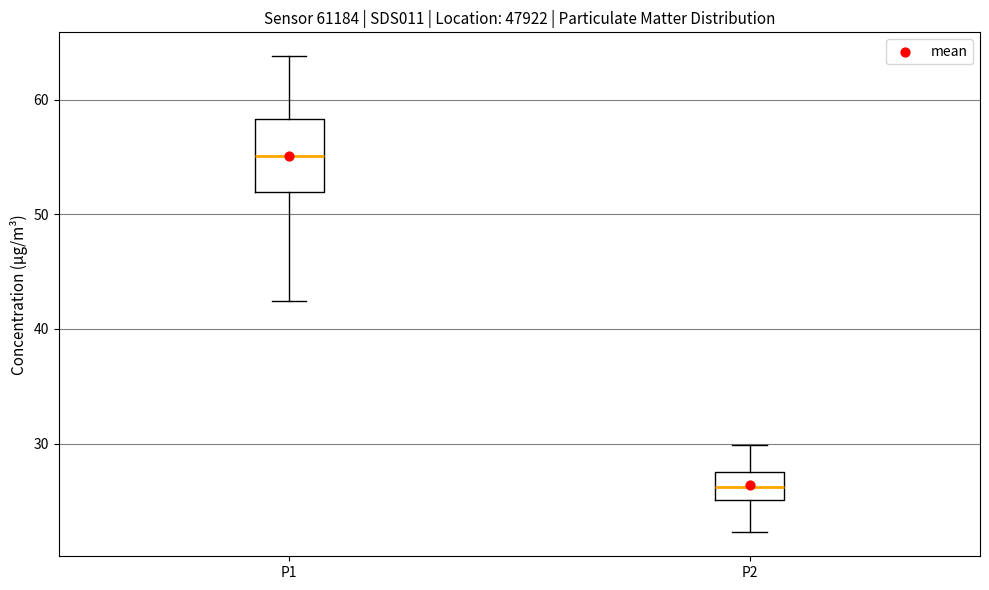

Comparing the boxes themselves (not the whiskers), which one is the tallest?

P1